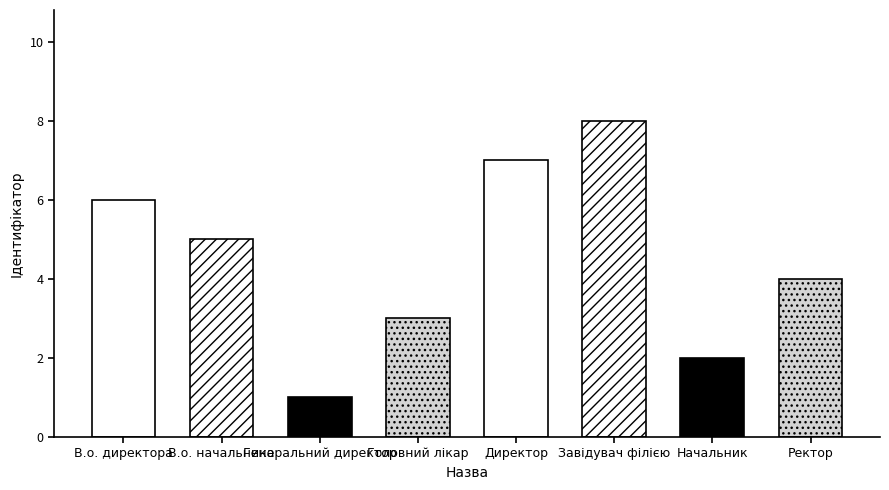

Reading right to left, transcribe all the data shown in this chart.

Ректор=4	Начальник=2	Завідувач філією=8	Директор=7	Головний лікар=3	Генеральний директор=1	В.о. начальника=5	В.о. директора=6